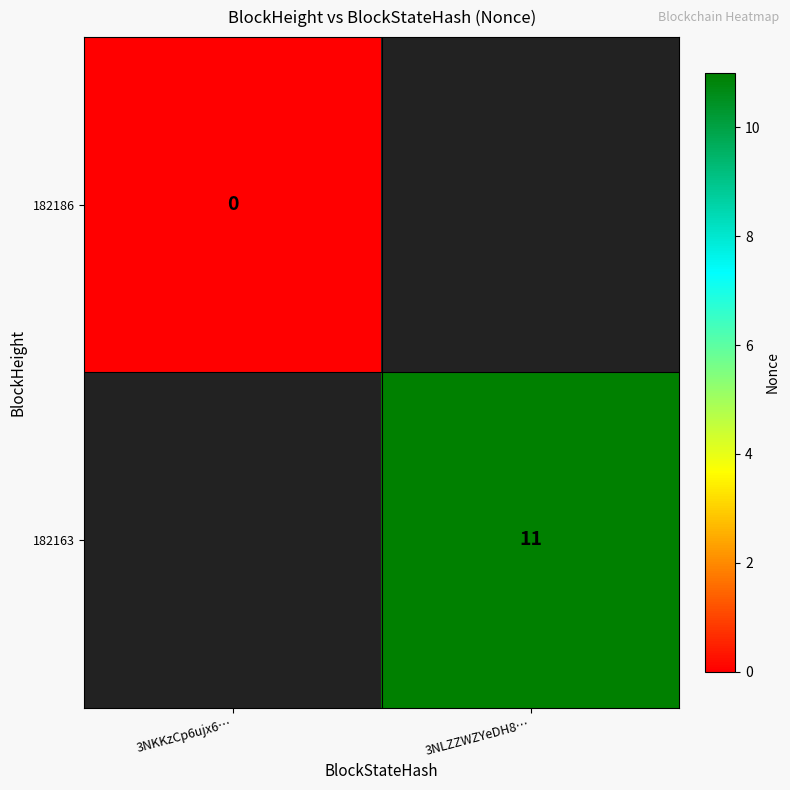

Is the value of 182163 at 3NLZZWZYeDH8… greater than the value of 182186 at 3NKKzCp6ujx6…?

Yes